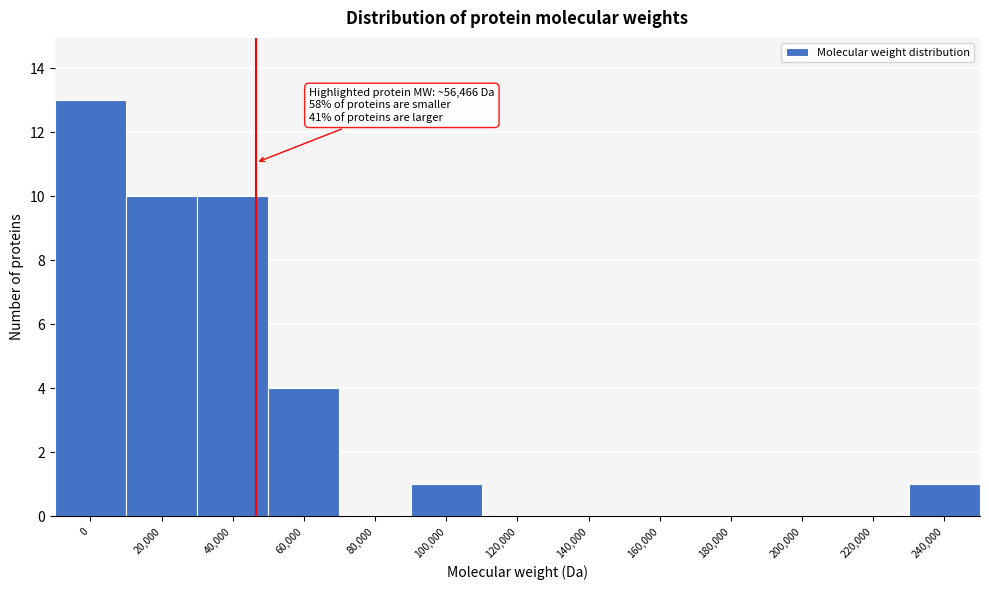

Reading right to left, list all the values displayed in this chart.

240,000=1	220,000=0	200,000=0	180,000=0	160,000=0	140,000=0	120,000=0	100,000=1	80,000=0	60,000=4	40,000=10	20,000=10	0=13